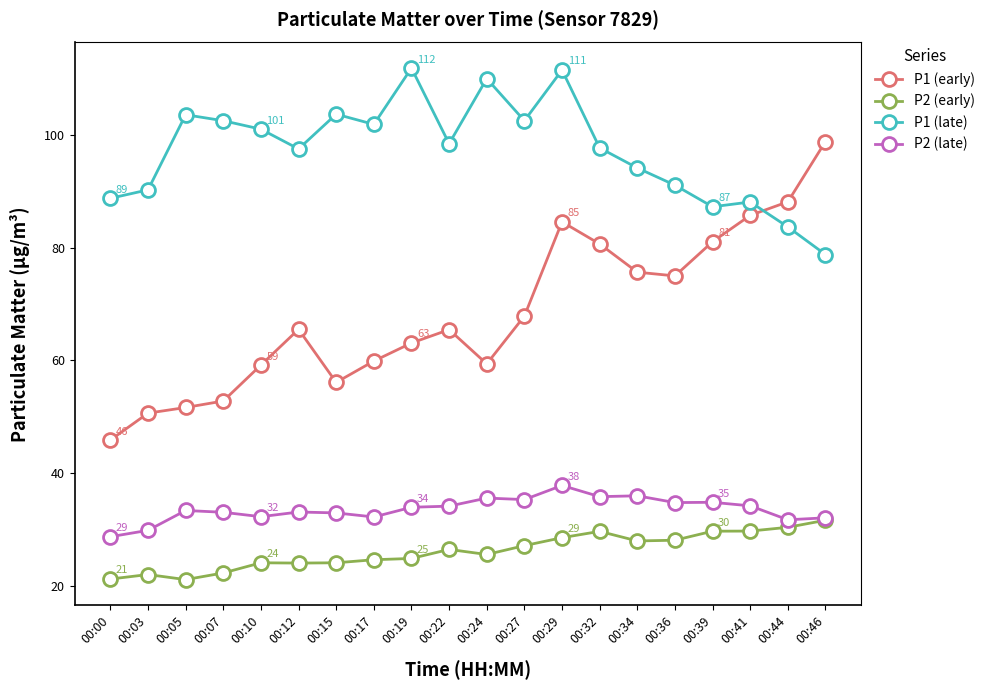

Which series has the largest total across all categories?

P1 (late)